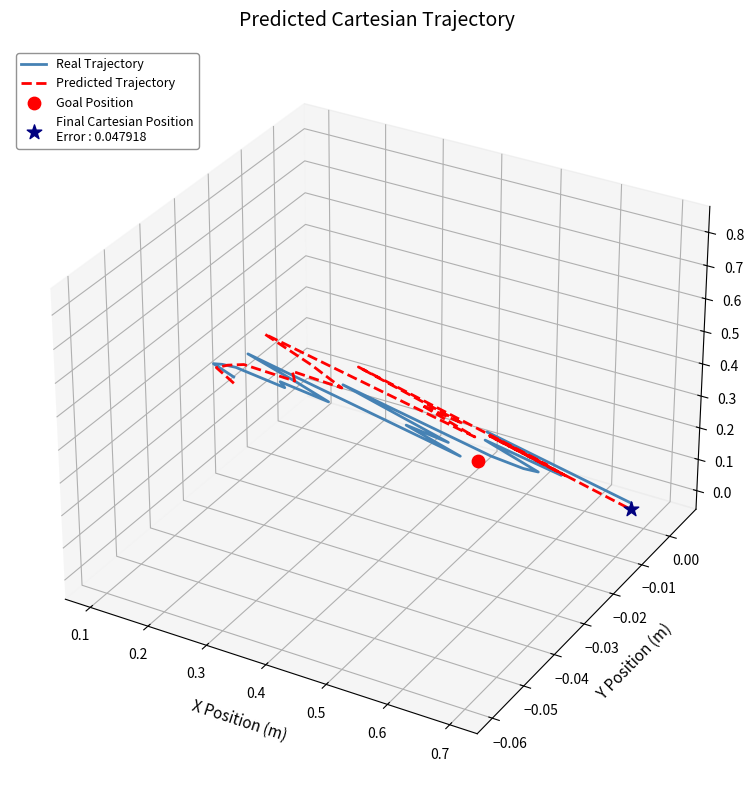

Which series has the largest total across all categories?

Predicted Trajectory